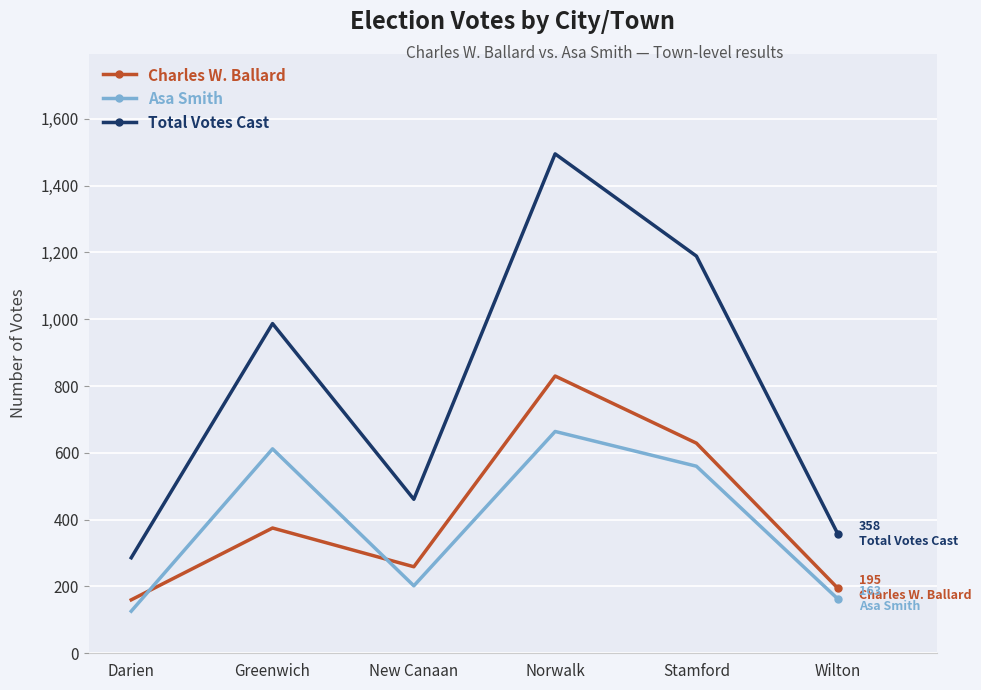

List the series in order of their peak value, highest first.

Total Votes Cast, Charles W. Ballard, Asa Smith